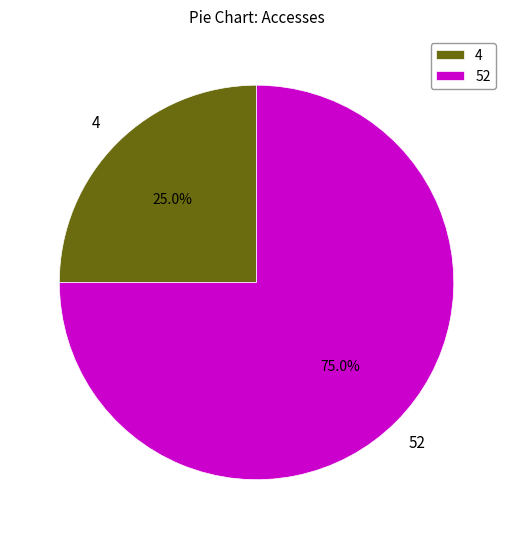

To the nearest percent, what portion does 52 represent?

75%